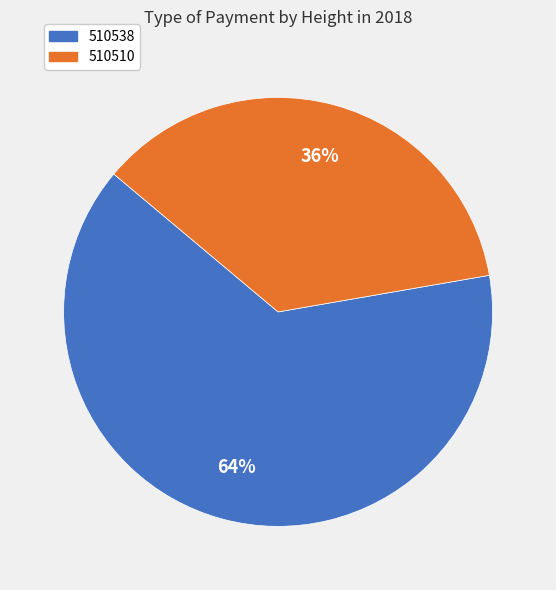

Does 510510 represent more than half of the total?

No